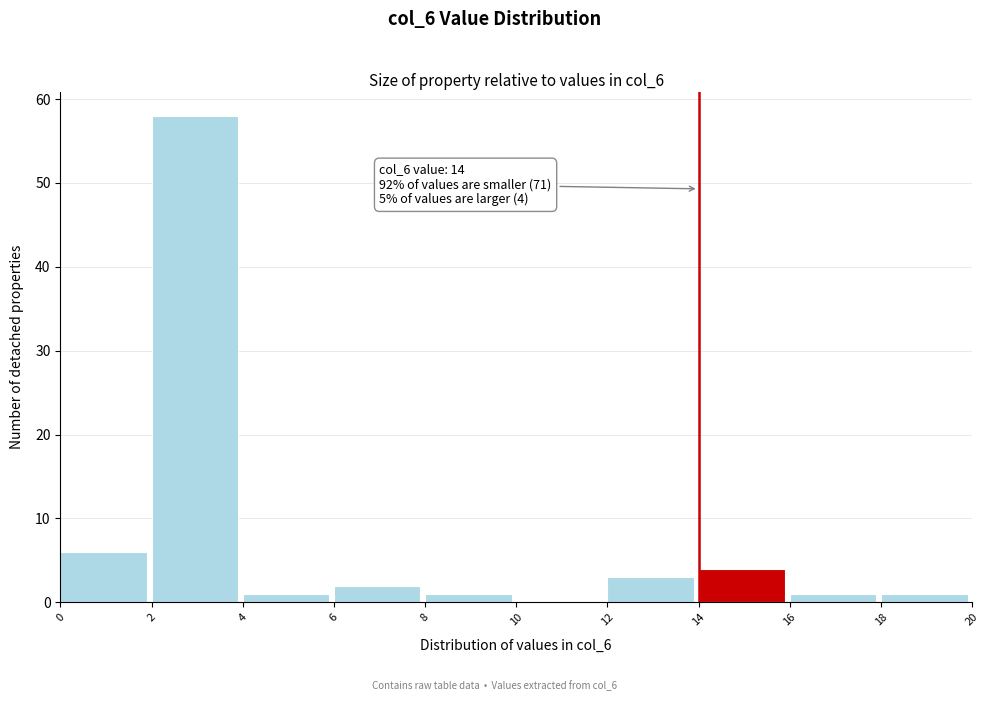

Over which range of the x-axis is the bar tallest?

2 to 4